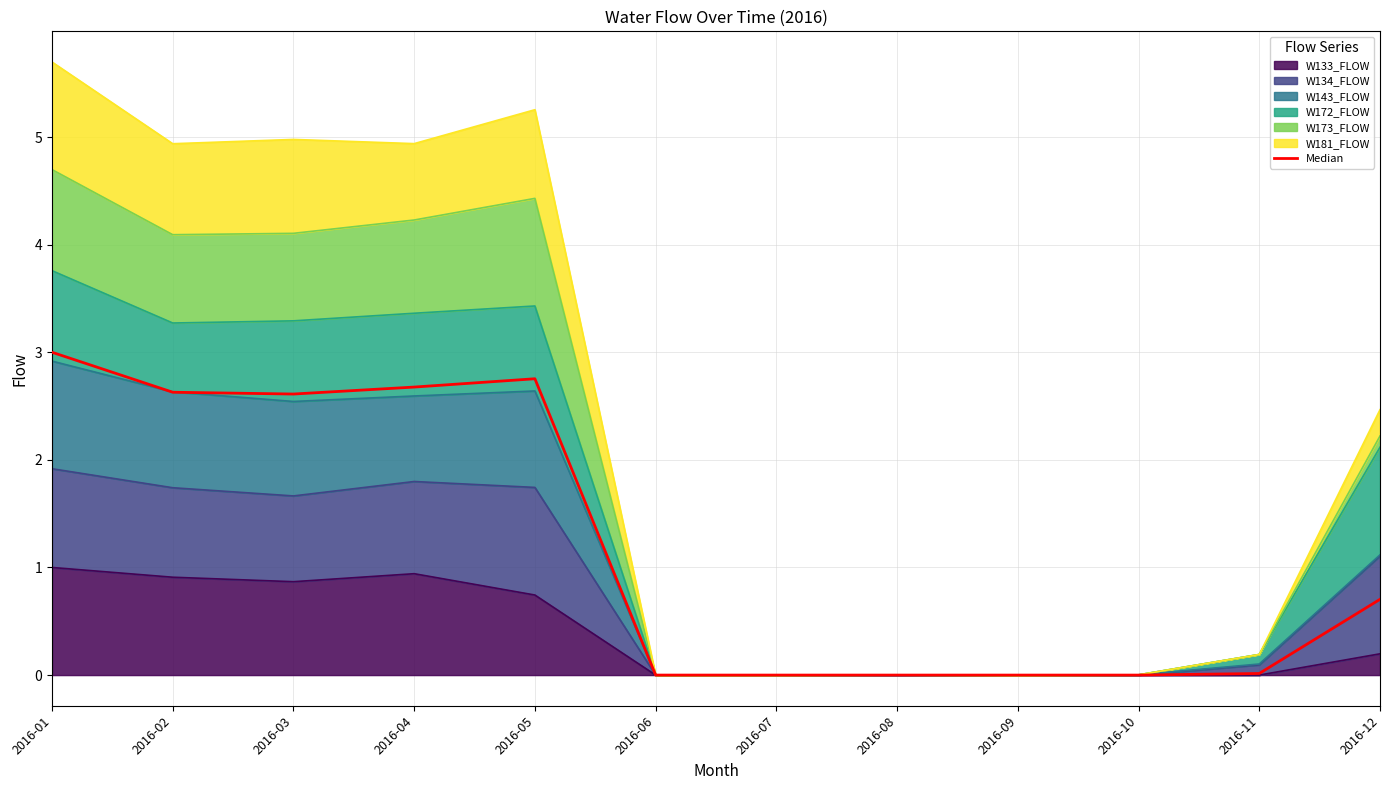

What is the difference between the maximum and minimum values?

3.0